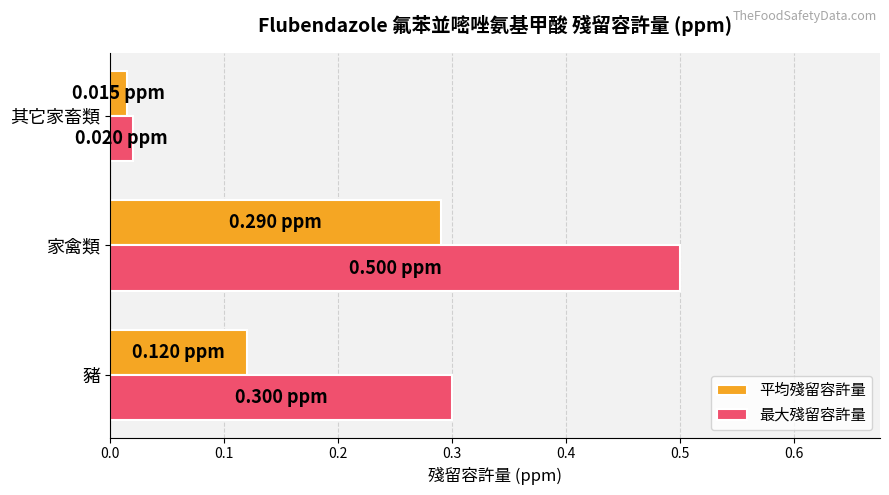

Where is 平均殘留容許量 nearest to the value 0?

其它家畜類